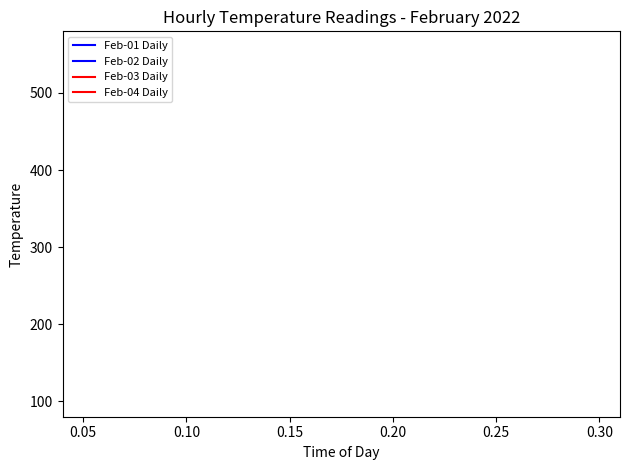

True or false: Feb-03 Daily and Feb-04 Daily intersect in this chart.

False